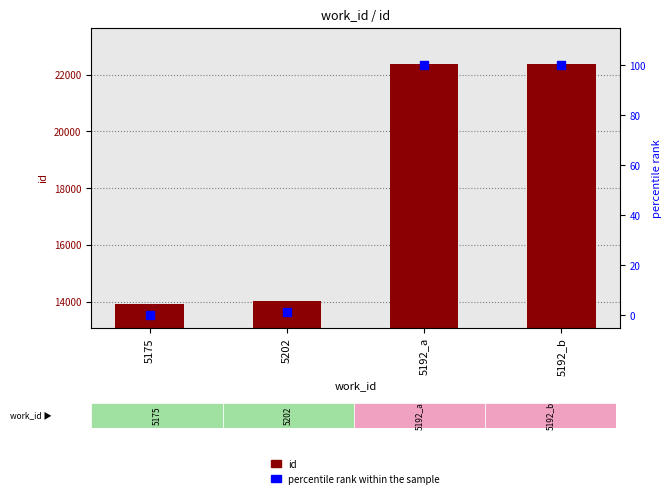

Which series contains the lowest Y value?

percentile rank within the sample